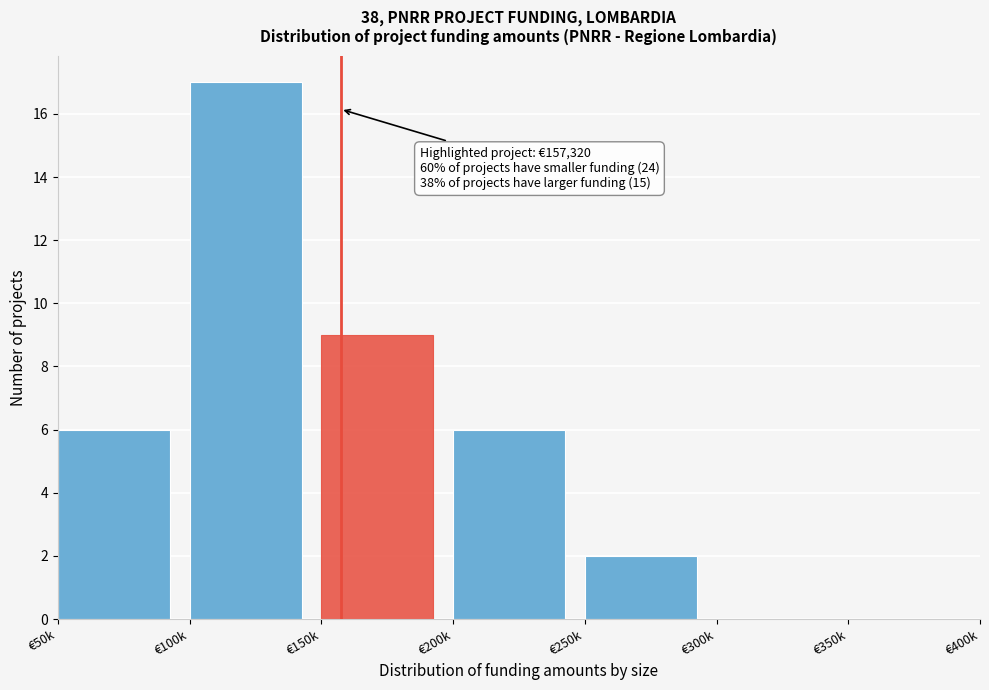

Reading left to right, list all the values displayed in this chart.

€50k=6	€100k=17	€150k=9	€200k=6	€250k=2	€300k=0	€350k=0